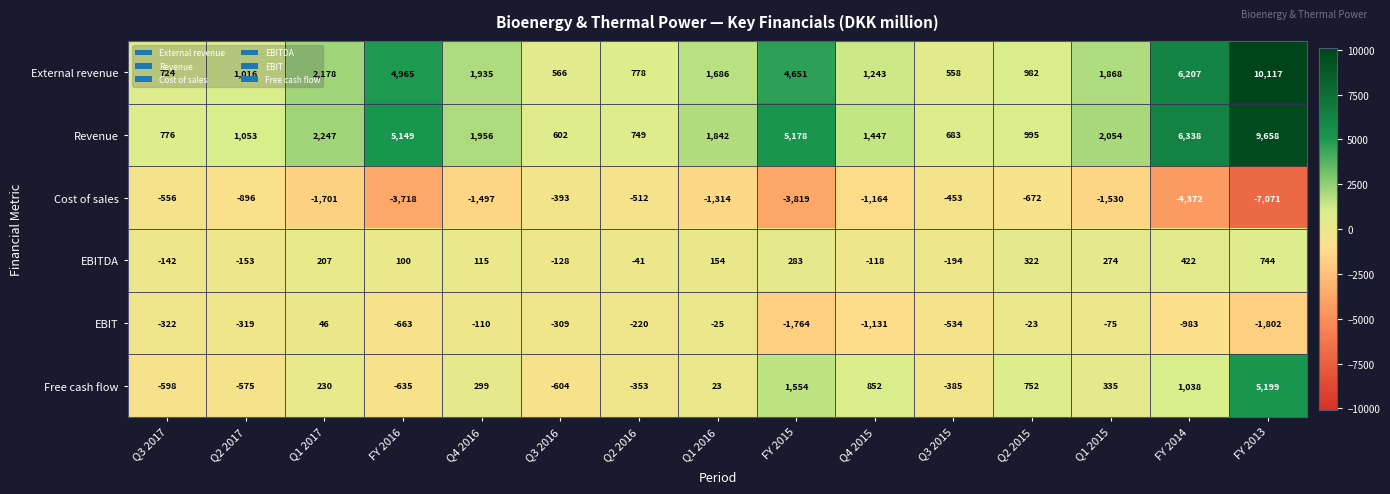

What is the sum of the External revenue values at Q1 2015 and Q3 2015?

2426